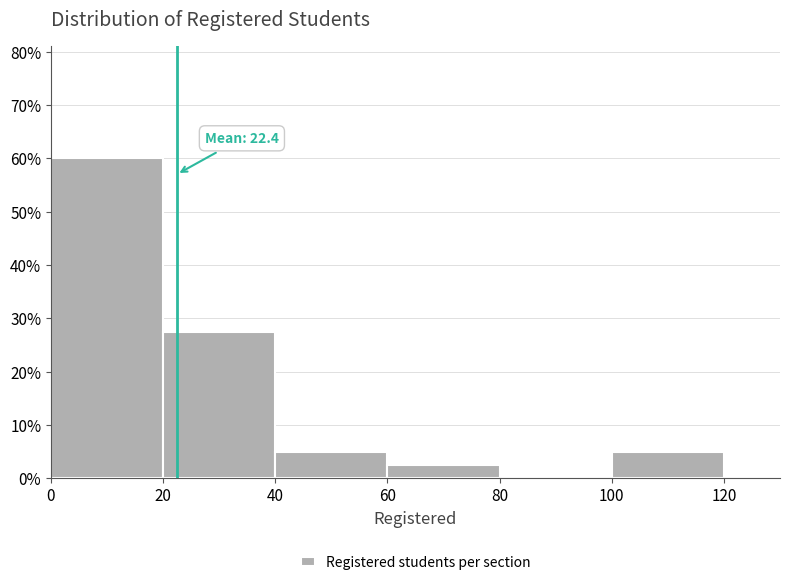

Over which range of the x-axis is the bar tallest?

0 to 20